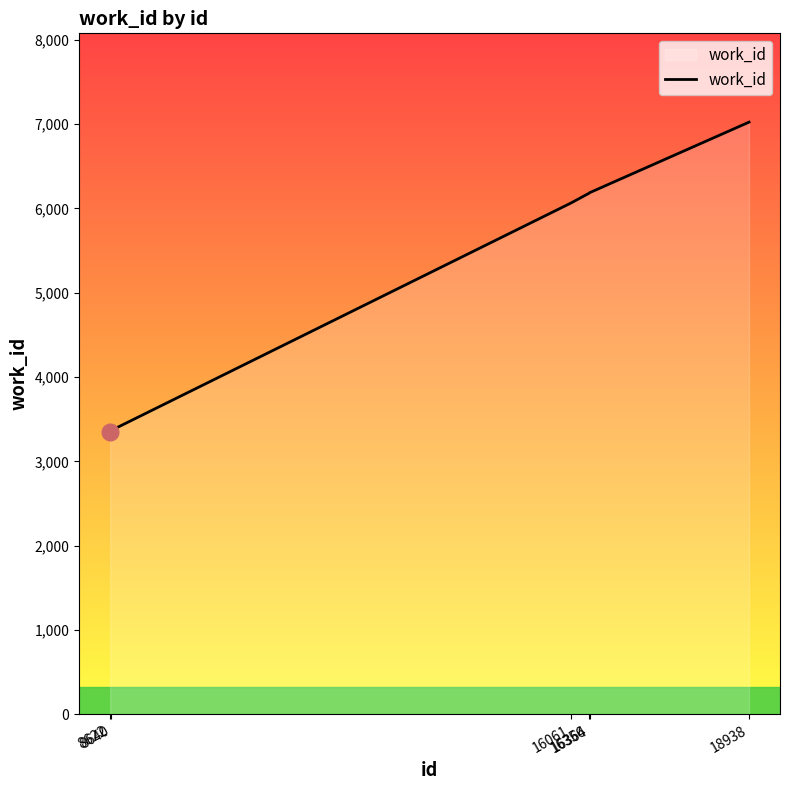

Which has a higher value, 18938 or 16356?

18938